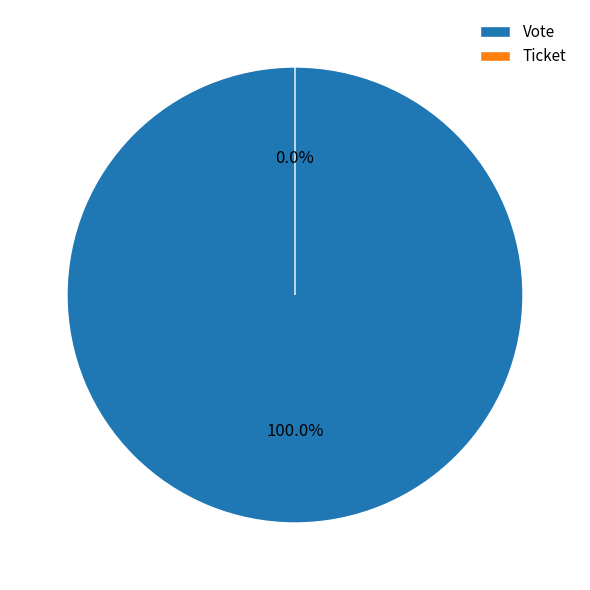

How many segments does this pie chart have?

2